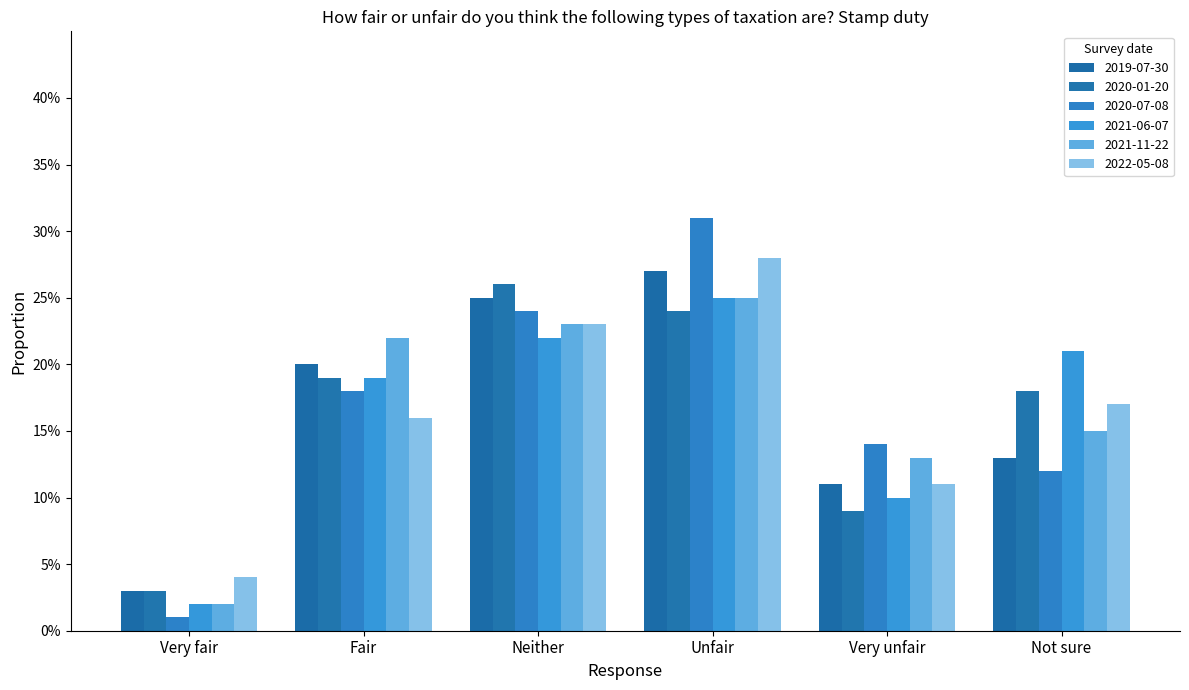

Reading left to right, extract all data points from this chart.

2019-07-30: 0.0	0.2	0.2	0.3	0.1	0.1
2020-01-20: 0.0	0.2	0.3	0.2	0.1	0.2
2020-07-08: 0.0	0.2	0.2	0.3	0.1	0.1
2021-06-07: 0.0	0.2	0.2	0.2	0.1	0.2
2021-11-22: 0.0	0.2	0.2	0.2	0.1	0.1
2022-05-08: 0.0	0.2	0.2	0.3	0.1	0.2